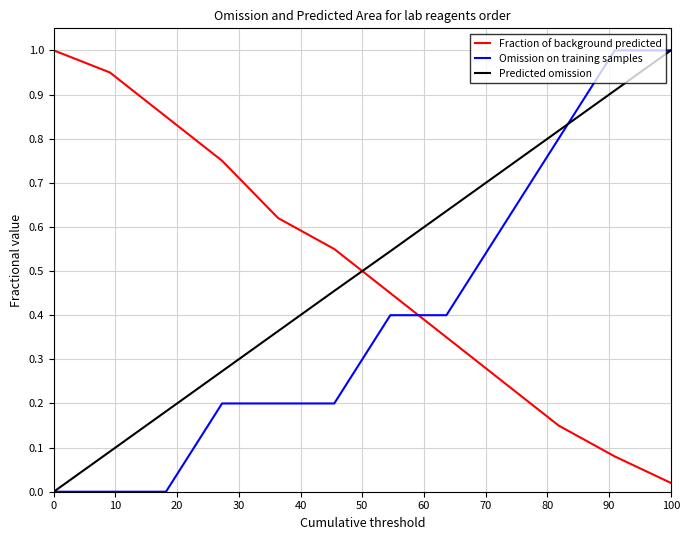

What is the highest value of the Predicted omission series?

1.0